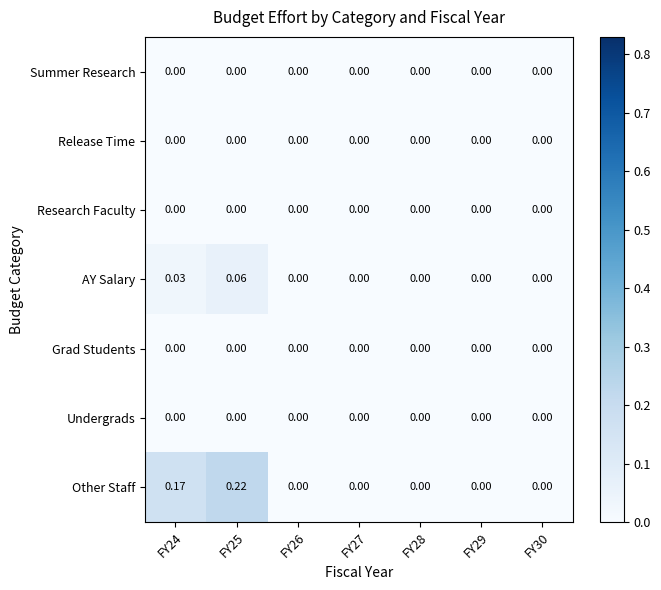

Which series has the largest total across all categories?

Other Staff